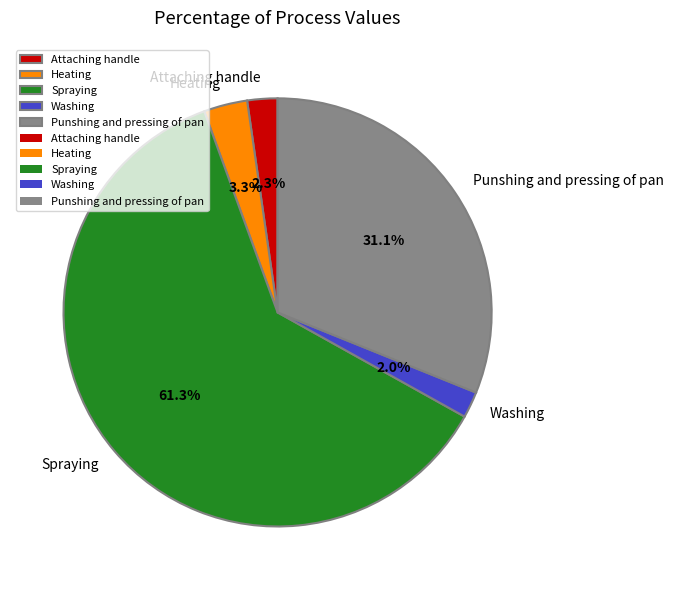

Combined, what portion of the pie is Spraying and Washing?

63.3%